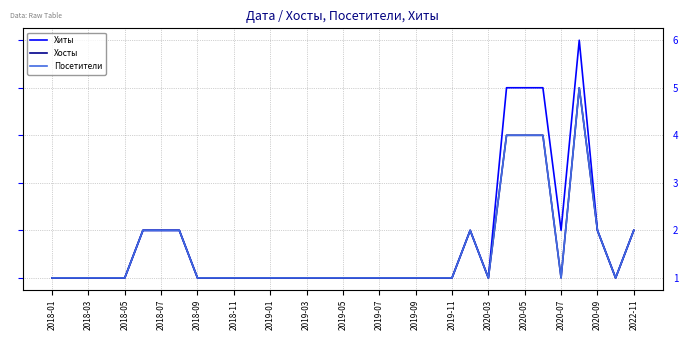

Reading right to left, what are all the values shown in this chart?

Хиты: 2	1	2	6	2	5	5	5	1	2	1	1	1	1	1	1	1	1	1	1	1	1	1	1	1	2	2	2	1	1	1	1	1
Хосты: 2	1	2	5	1	4	4	4	1	2	1	1	1	1	1	1	1	1	1	1	1	1	1	1	1	2	2	2	1	1	1	1	1
Посетители: 2	1	2	5	1	4	4	4	1	2	1	1	1	1	1	1	1	1	1	1	1	1	1	1	1	2	2	2	1	1	1	1	1